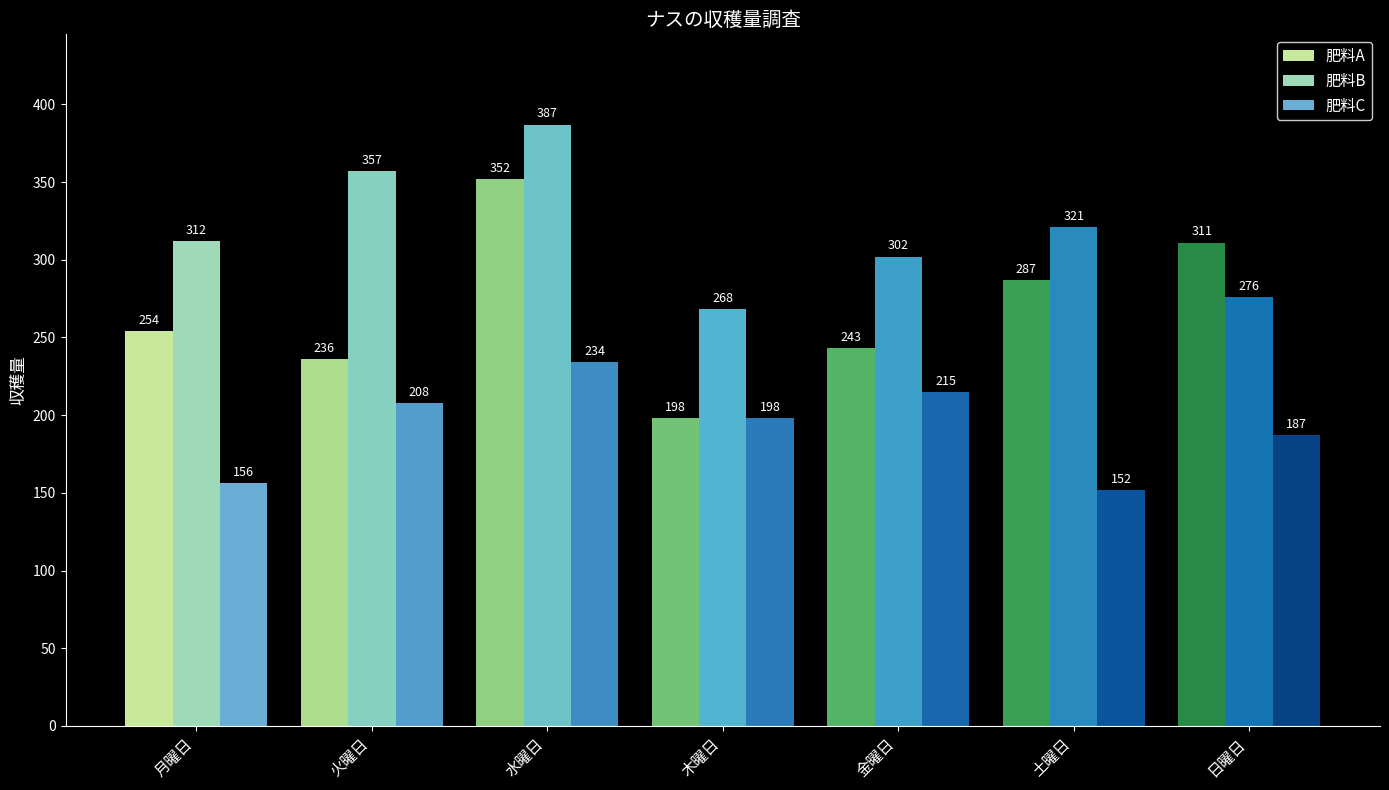

Count the number of data series in this chart.

3